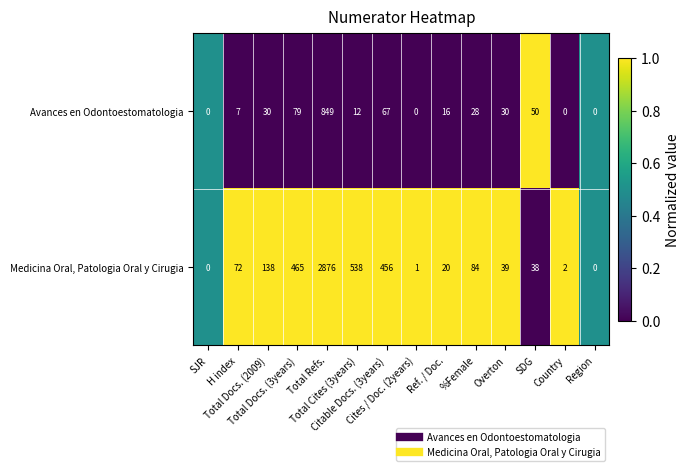

List the series in order of their peak value, lowest first.

Avances en Odontoestomatologia, Medicina Oral, Patologia Oral y Cirugia